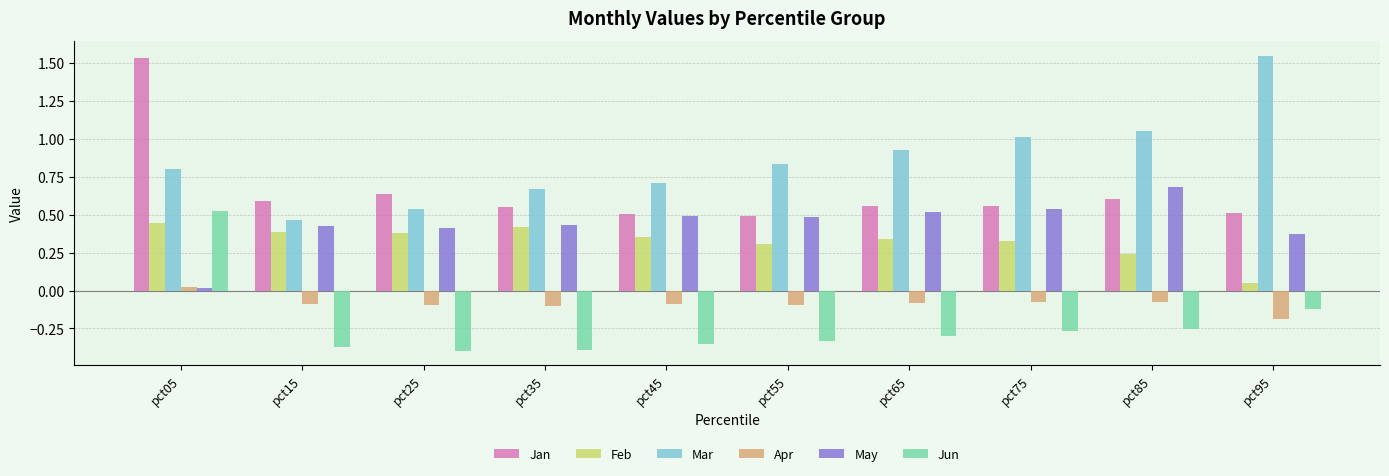

How many negative values does the Jun series have?

9